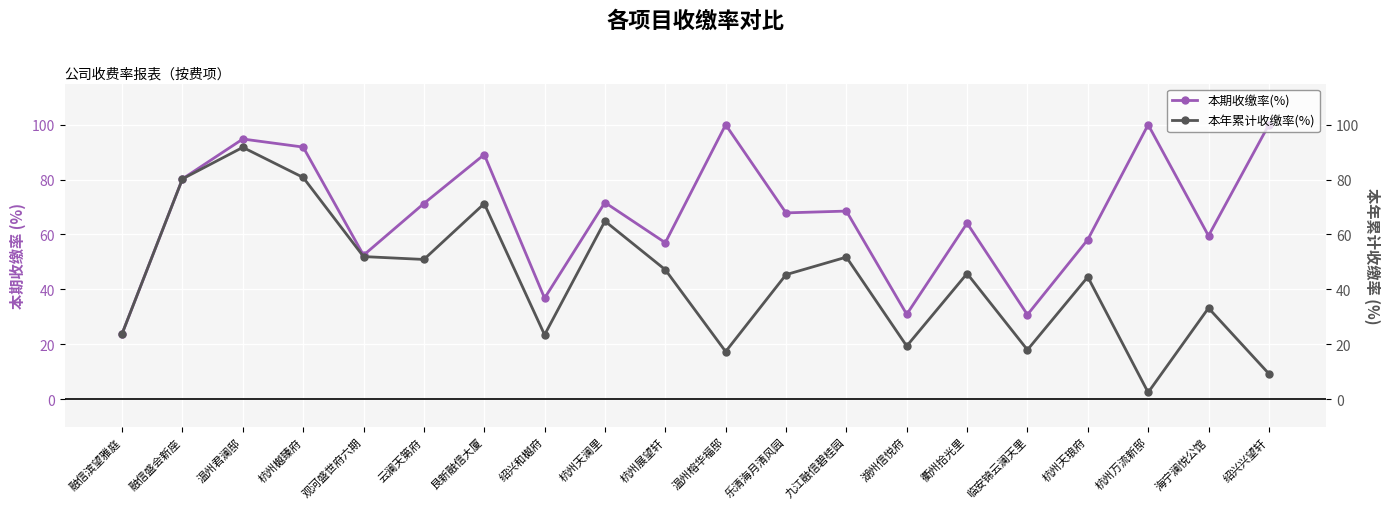

What is the label of the 20th point from the right?

融信滨望雅庭